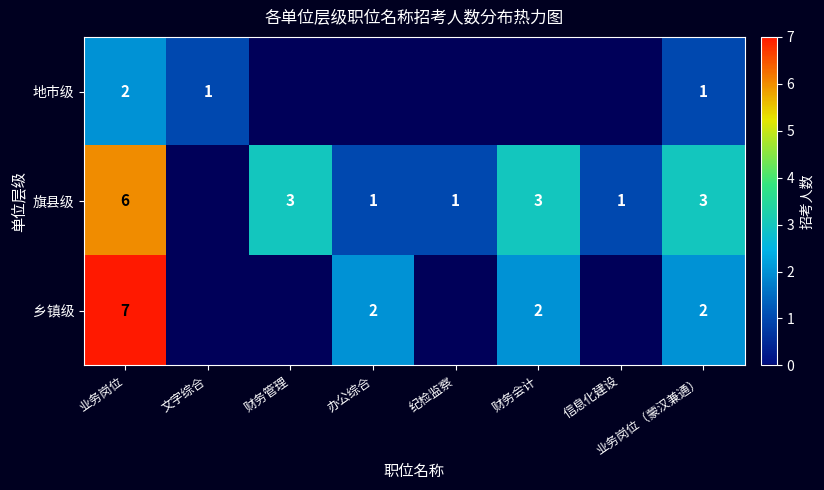

At 业务岗位（蒙汉兼通）, list the series in order from smallest to largest.

地市级, 乡镇级, 旗县级